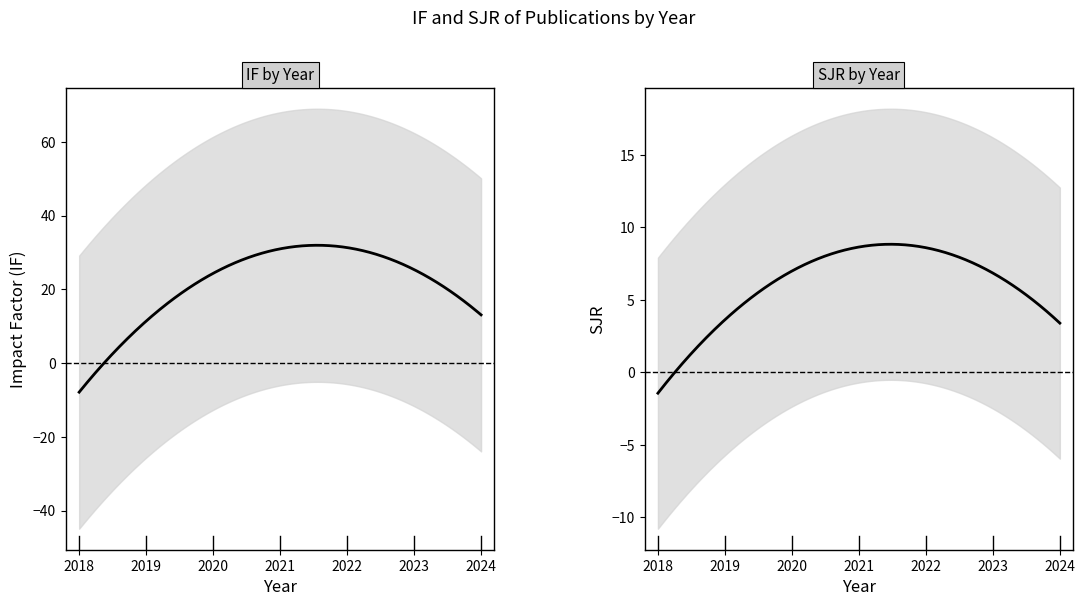

The value of SJR at 2024 is 3.8. True or false?

True